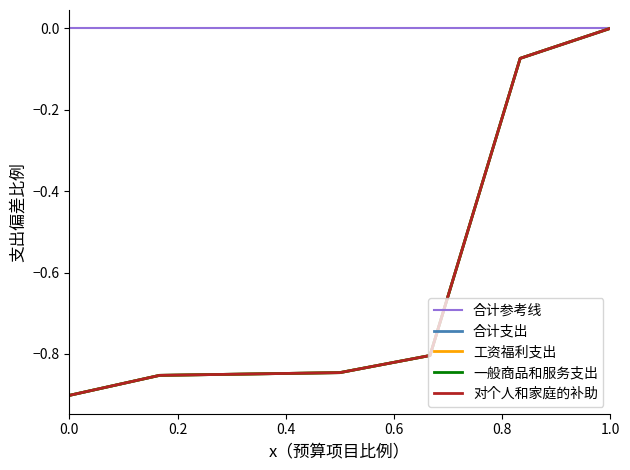

How many lines are shown in the chart?

5